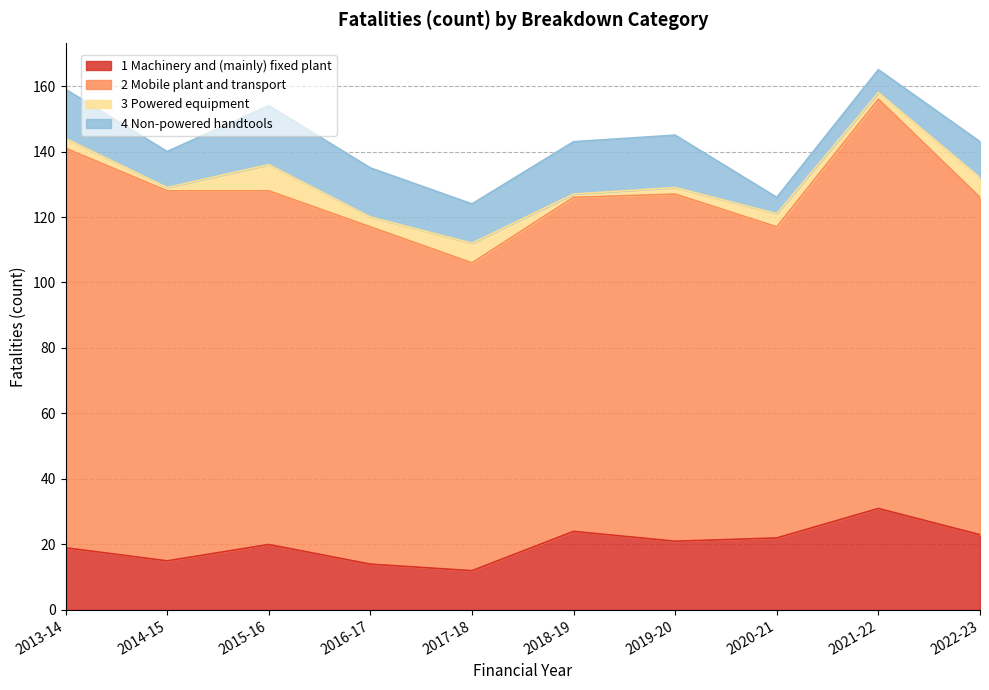

The value of 2 Mobile plant and transport at 2016-17 is 24. True or false?

False